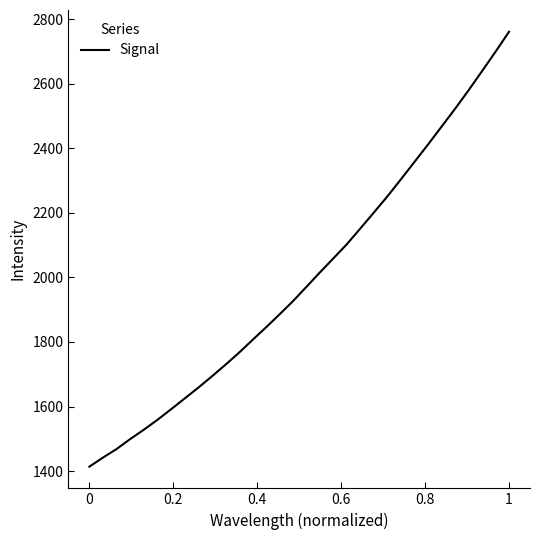

What is the smallest value displayed?

1413.7